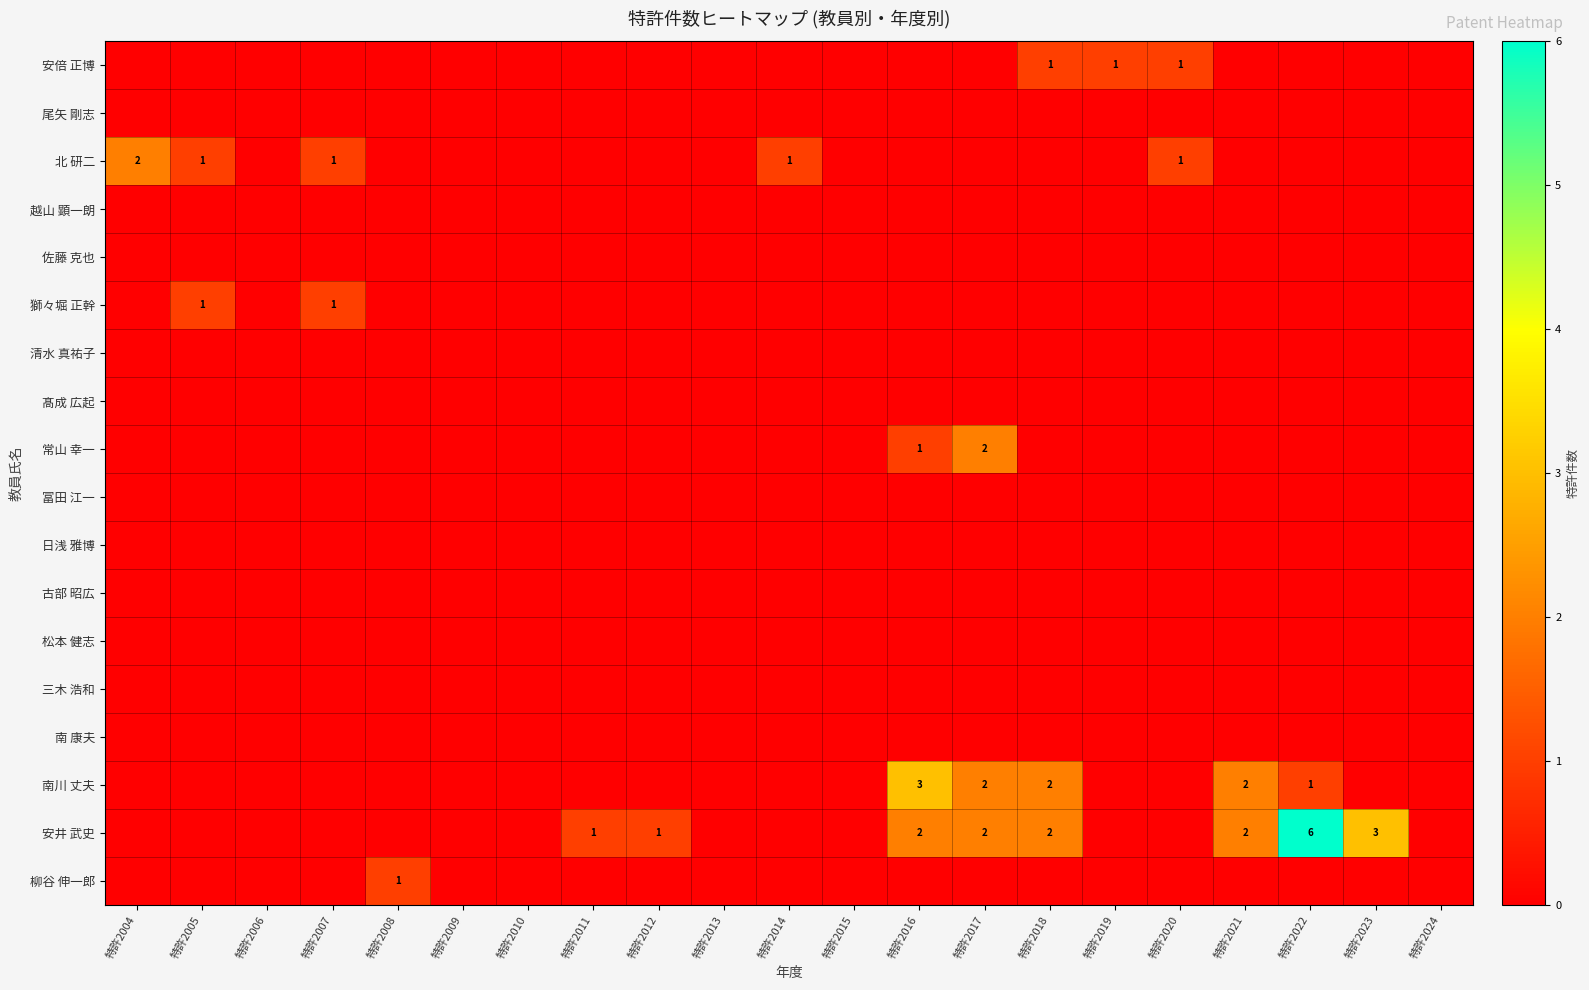

How many categories are shown in the chart?

21